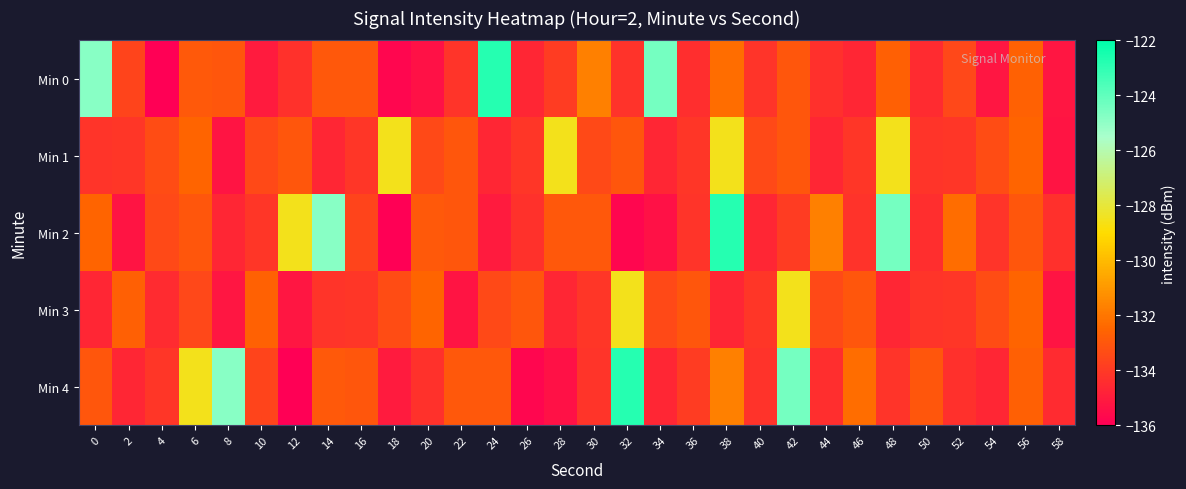

Between 40 and 32, which is larger?

40